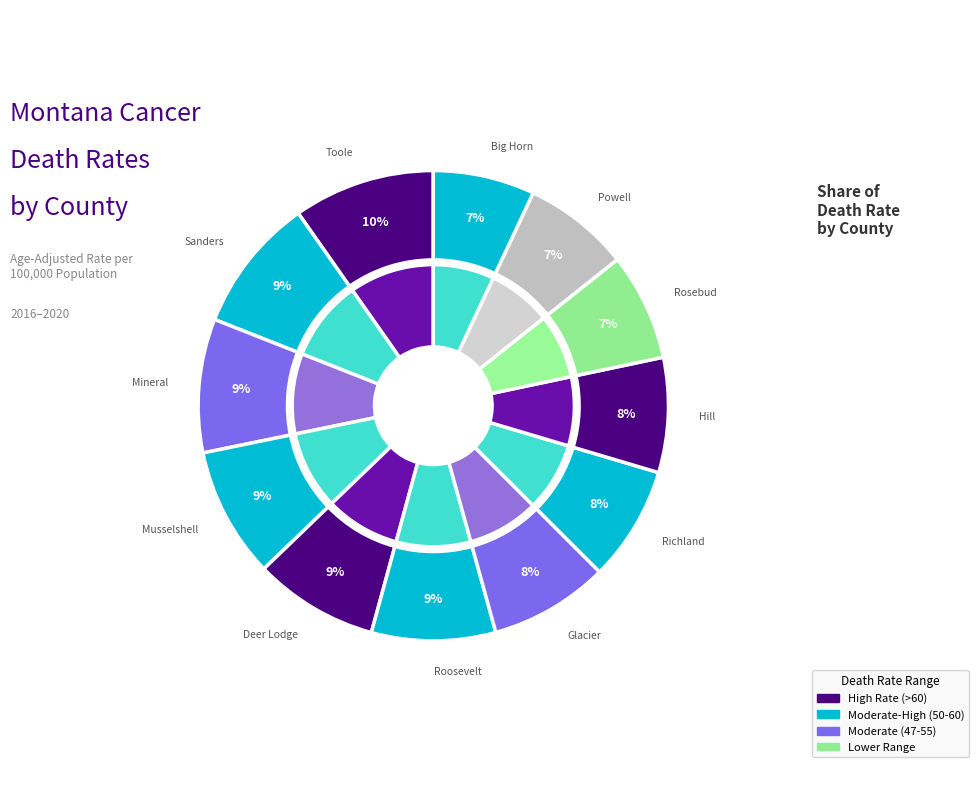

Which slice is the smallest?

Big Horn County